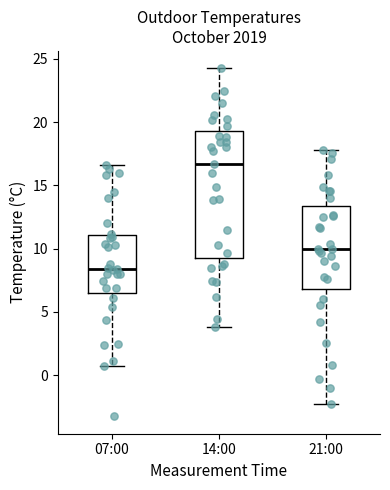

Which box is the tallest, from its lower edge to its upper edge?

14:00